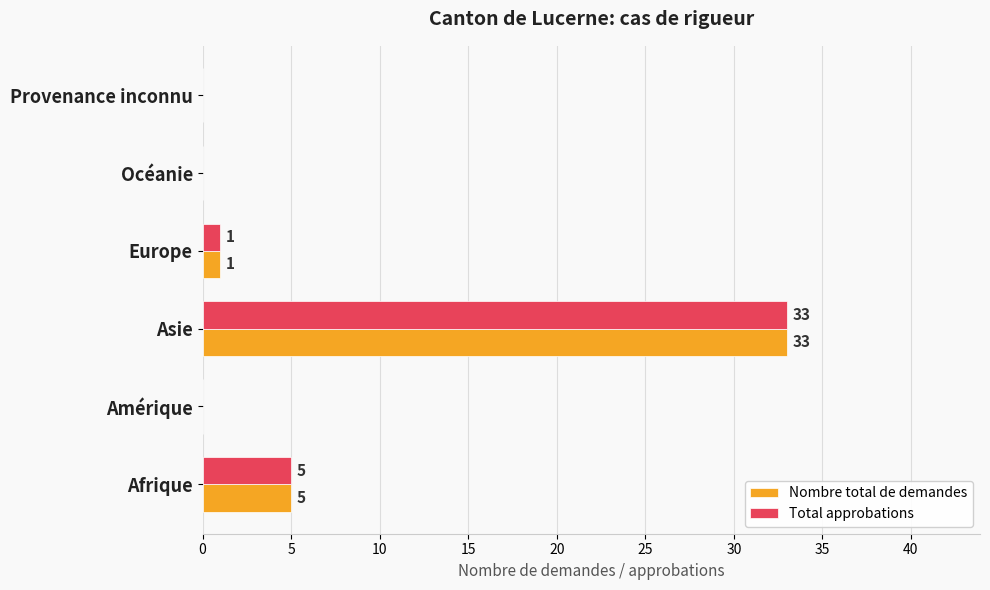

What is the maximum value shown in the chart?

33